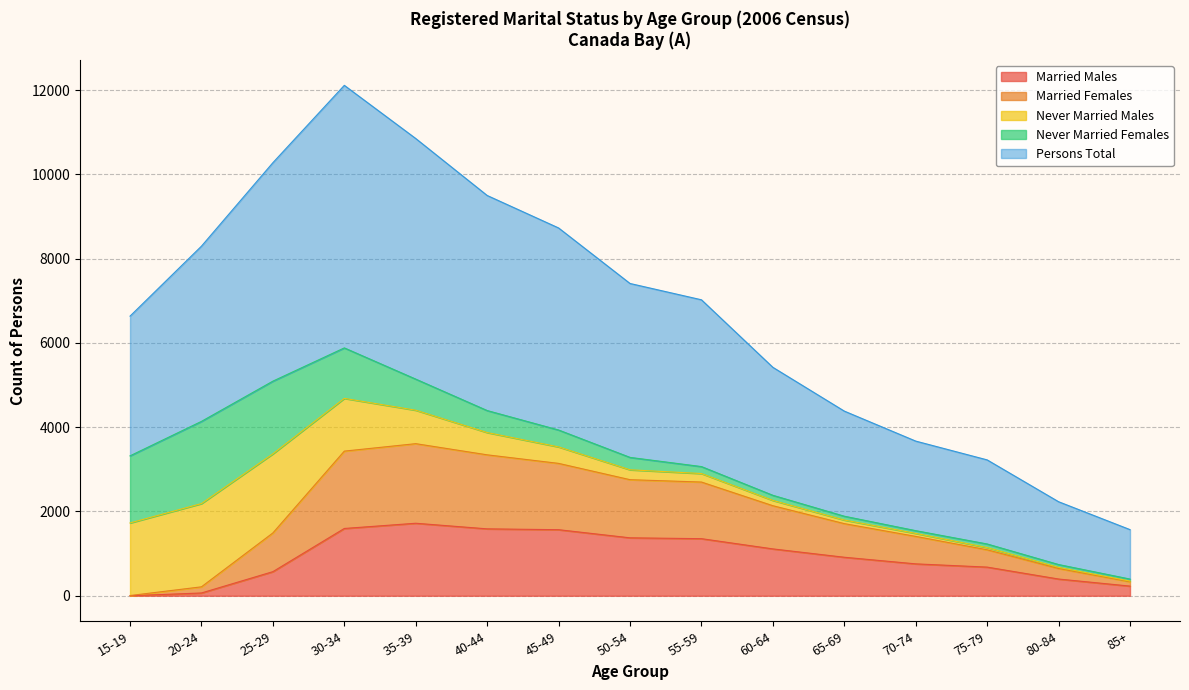

What is the difference between the maximum and minimum values in the Married Males series?

1721